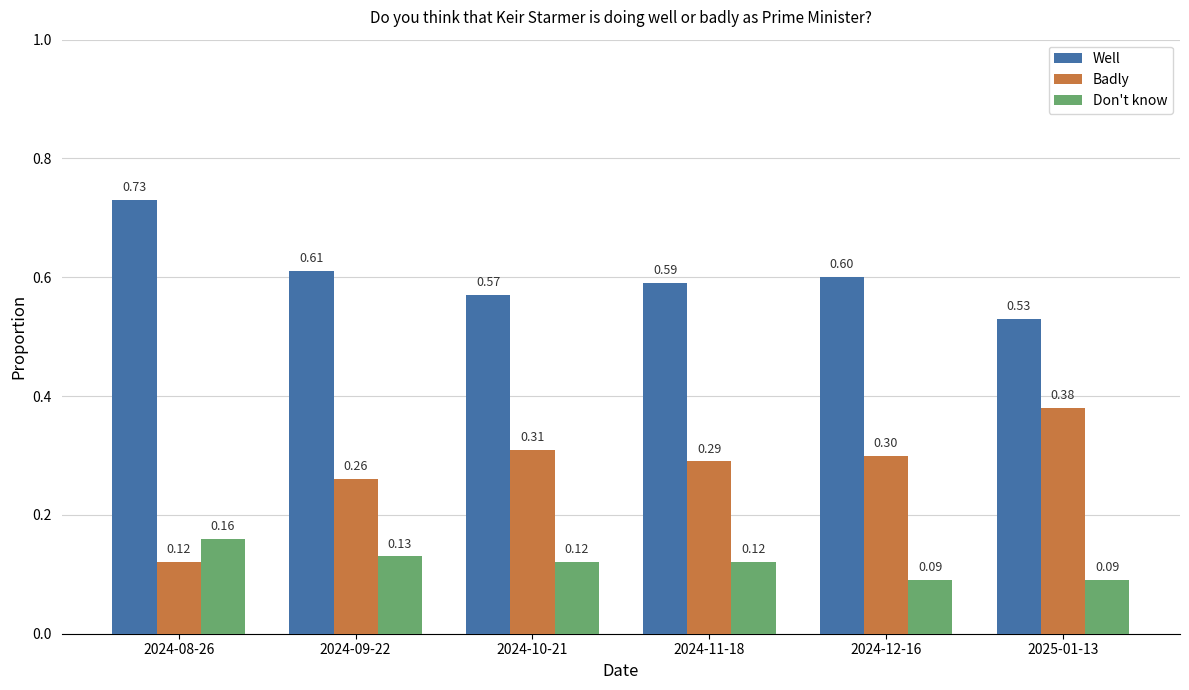

Count the number of data series in this chart.

3